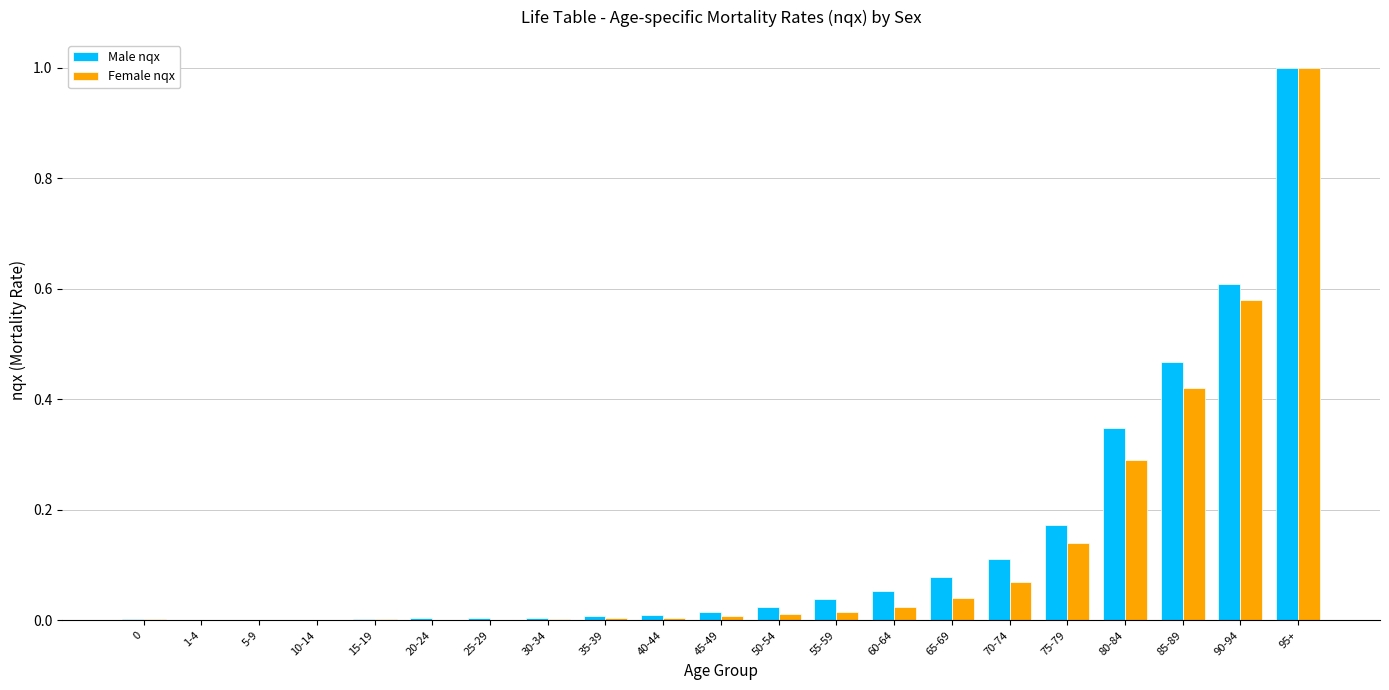

Is it true that Female nqx equals 0.0 at 5-9?

True